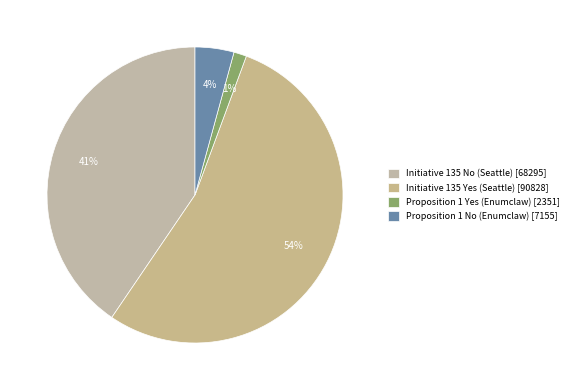

How many slices are in this pie chart?

4